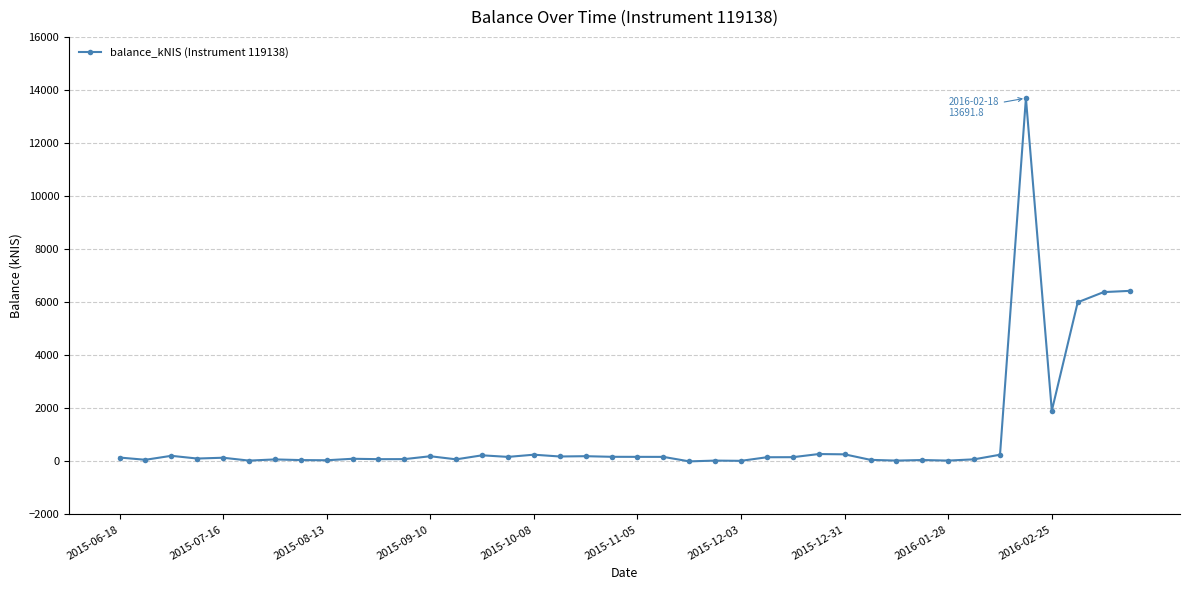

What is the difference between the maximum and minimum values?

13691.8